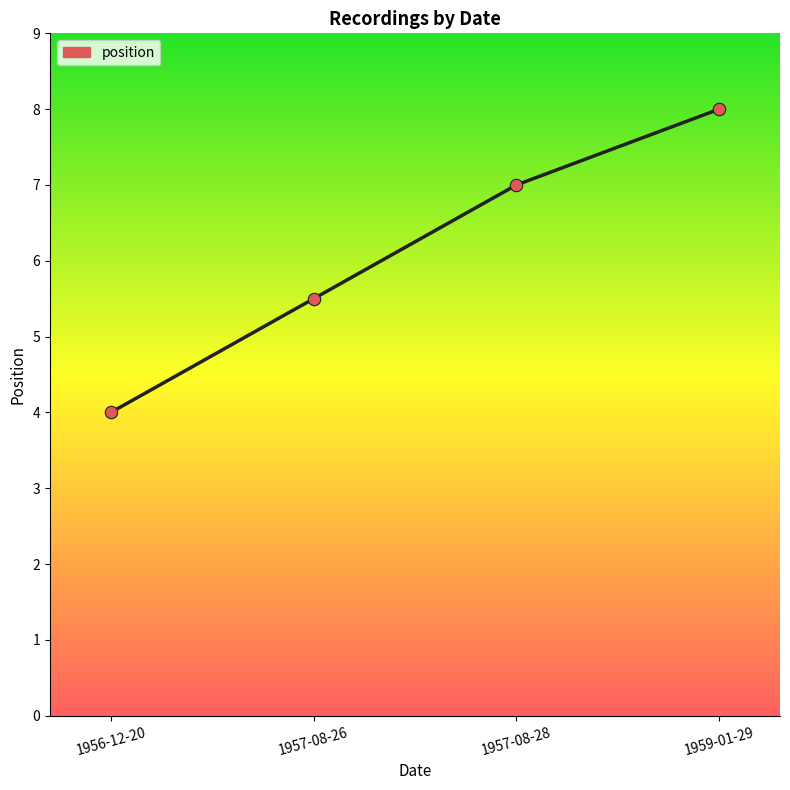

What is the change in value from 1956-12-20 to 1959-01-29?

+4.0